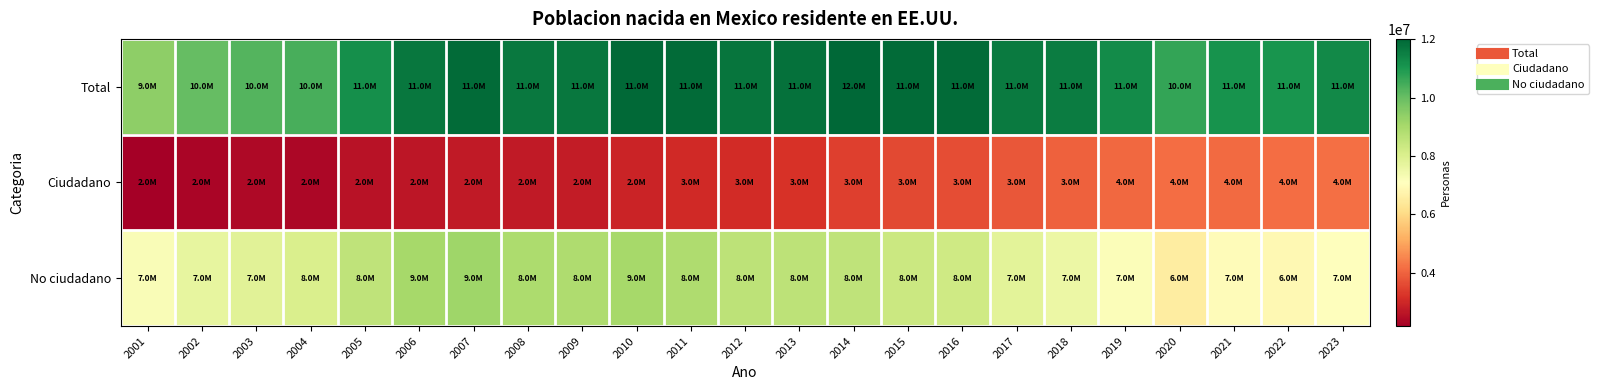

What is the minimum value shown in the chart?

2179294